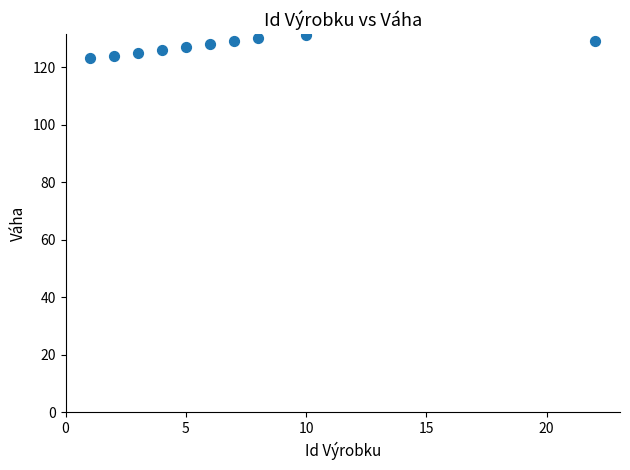

What is the range of Y values (max minus min)?

8